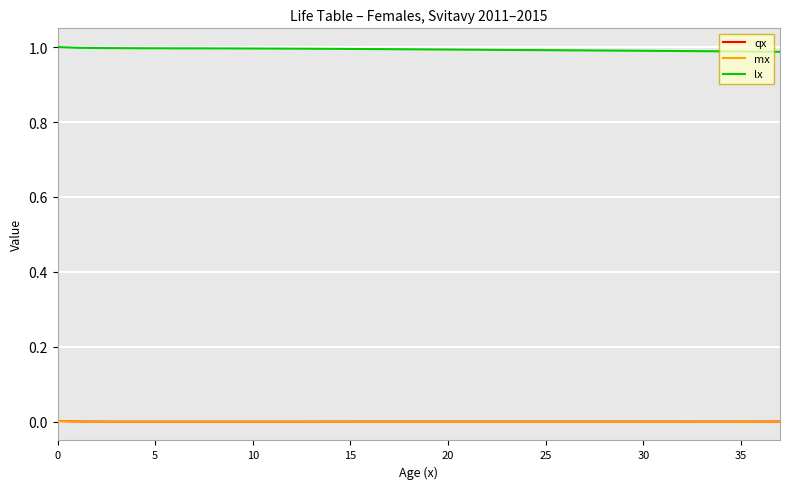

True or false: lx and qx intersect in this chart.

False